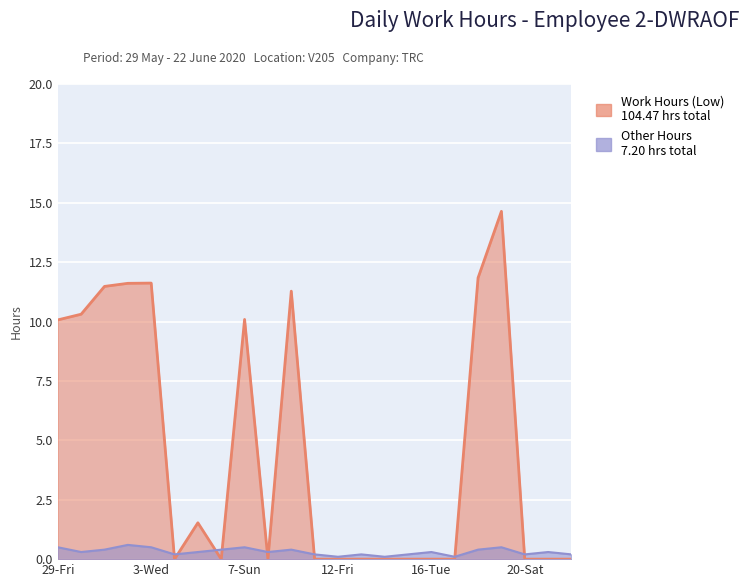

At which category is the sum across all series the highest?

19-Fri